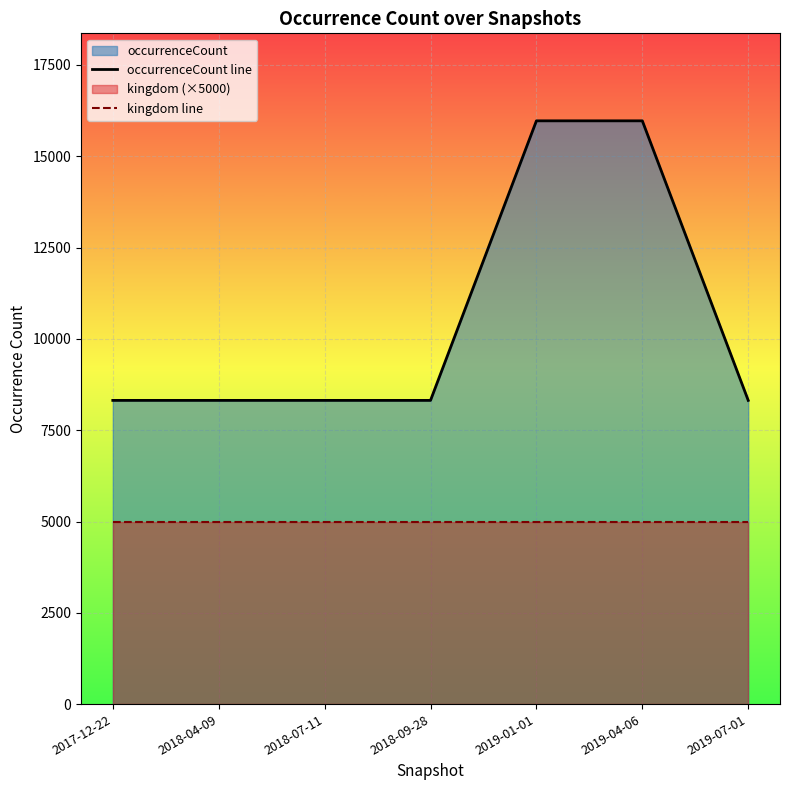

At how many categories does at least one series exceed 11212?

2